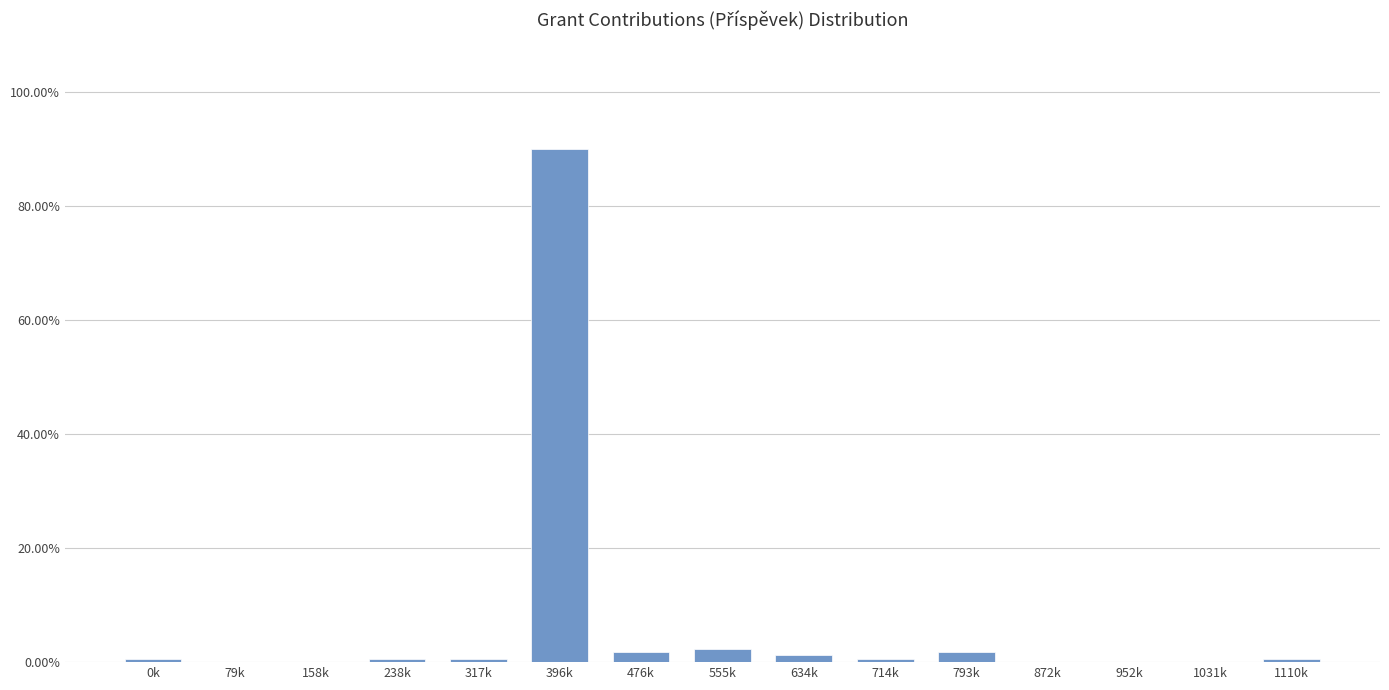

Reading left to right, extract all data points from this chart.

0k=0.6	79k=0.0	158k=0.0	238k=0.6	317k=0.6	396k=89.9	476k=1.8	555k=2.4	634k=1.2	714k=0.6	793k=1.8	872k=0.0	952k=0.0	1031k=0.0	1110k=0.6